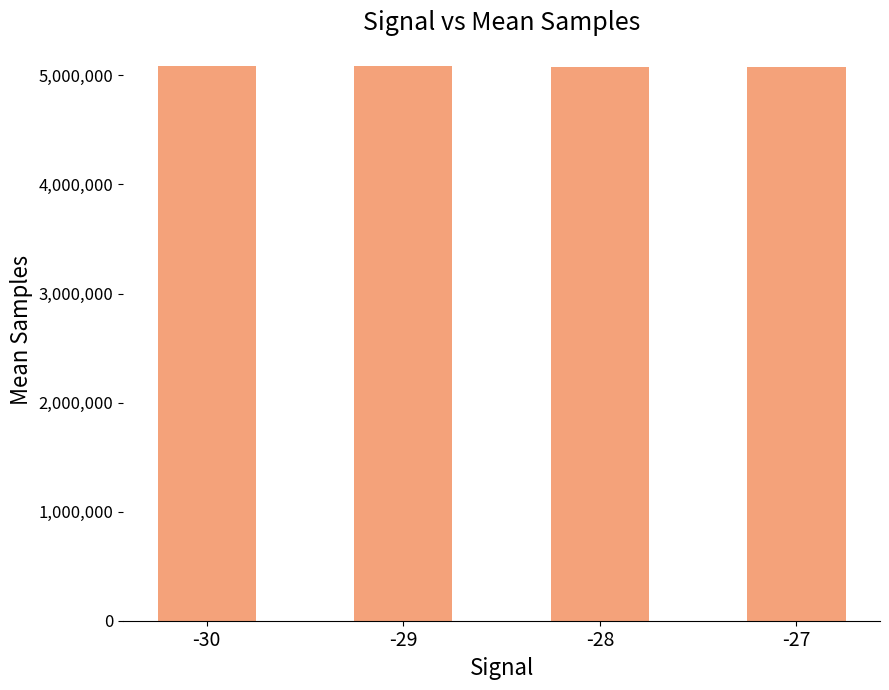

What is the average value?

5082407.8